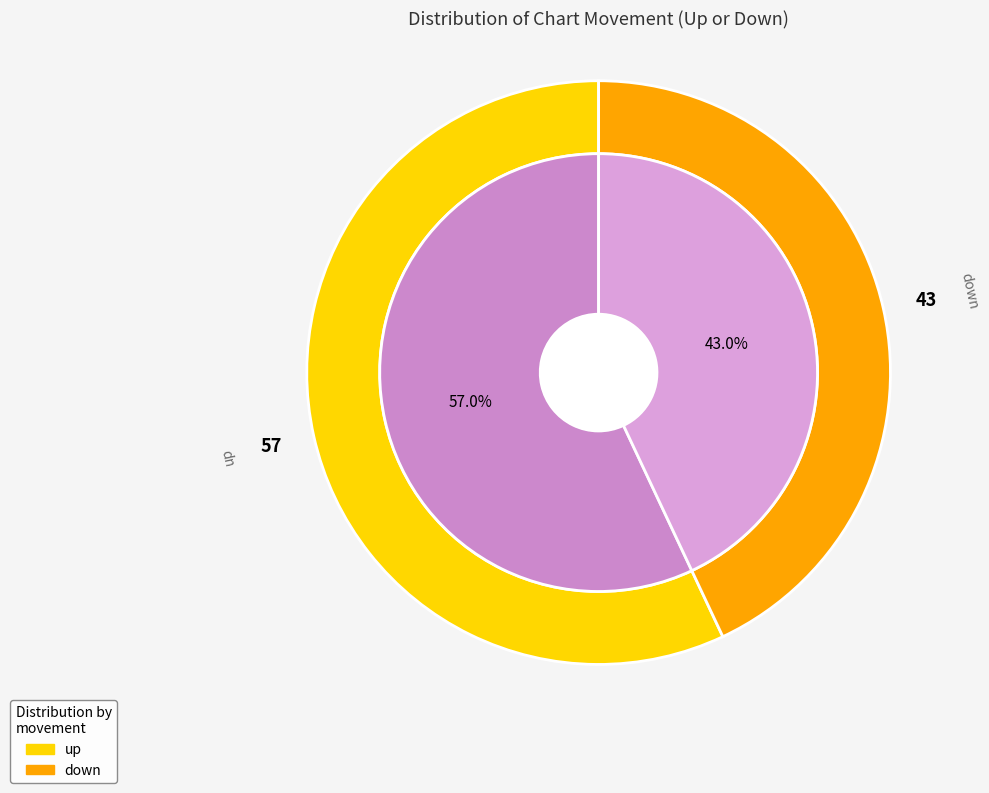

Count the number of slices in the pie.

2